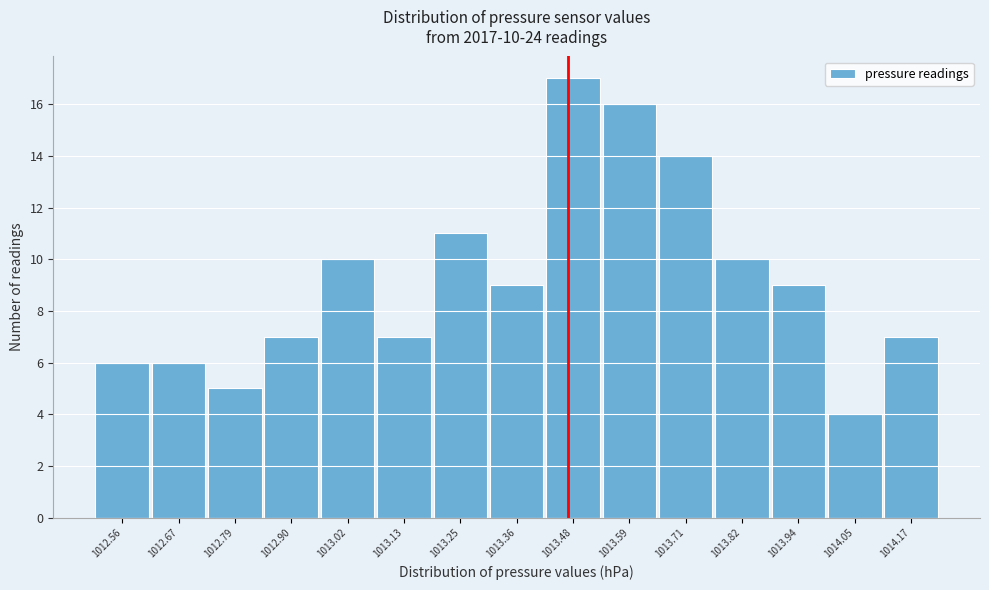

Reading left to right, list all the values displayed in this chart.

1012.56=6	1012.67=6	1012.79=5	1012.90=7	1013.02=10	1013.13=7	1013.25=11	1013.36=9	1013.48=17	1013.59=16	1013.71=14	1013.82=10	1013.94=9	1014.05=4	1014.17=7